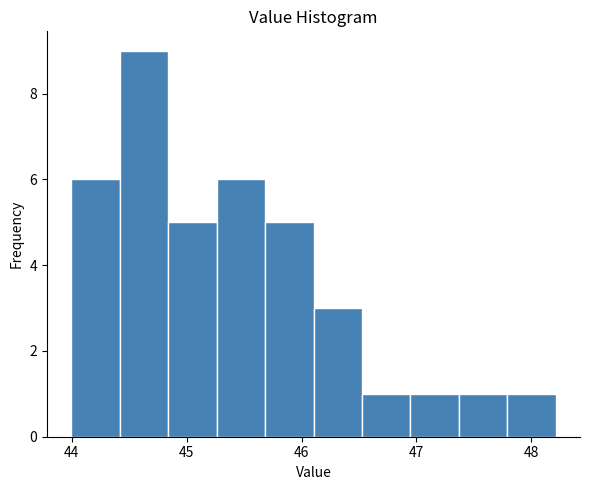

Reading left to right, list every bar in this chart as the range it spans on the x-axis followed by its height. Neither the bar edges nor the heights are printed on the chart, so give them approximately, as read against the axes.

44.0 to 44.4: 6
44.4 to 44.8: 9
44.8 to 45.3: 5
45.3 to 45.7: 6
45.7 to 46.1: 5
46.1 to 46.5: 3
46.5 to 46.9: 1
46.9 to 47.4: 1
47.4 to 47.8: 1
47.8 to 48.2: 1